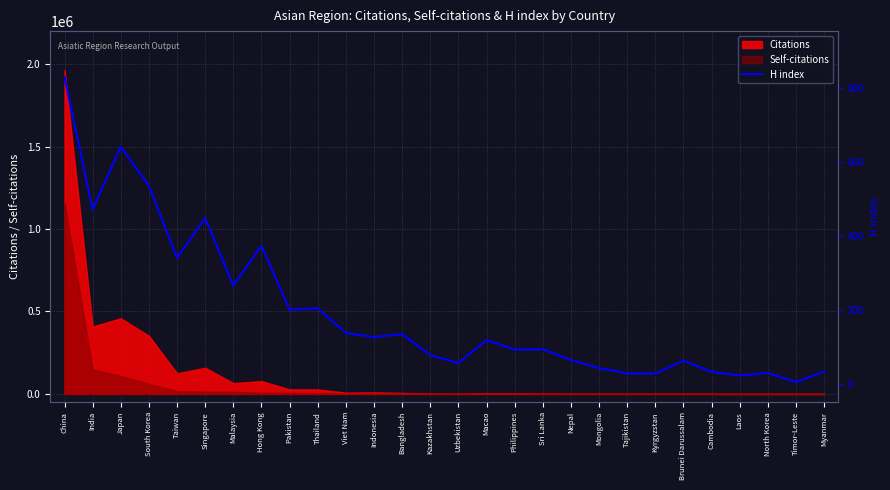

Reading left to right, what are all the values shown in this chart?

829	471	641	535	340	448	265	373	200	204	137	126	134	77	56	118	92	93	64	42	28	27	62	32	22	29	4	33